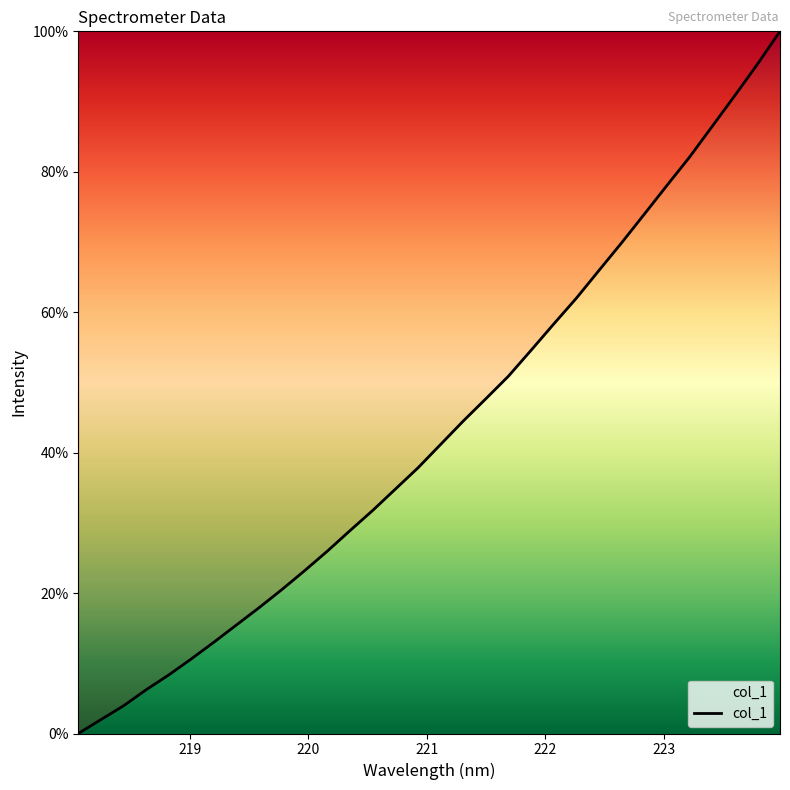

What is the difference between the maximum and minimum values?

100.0